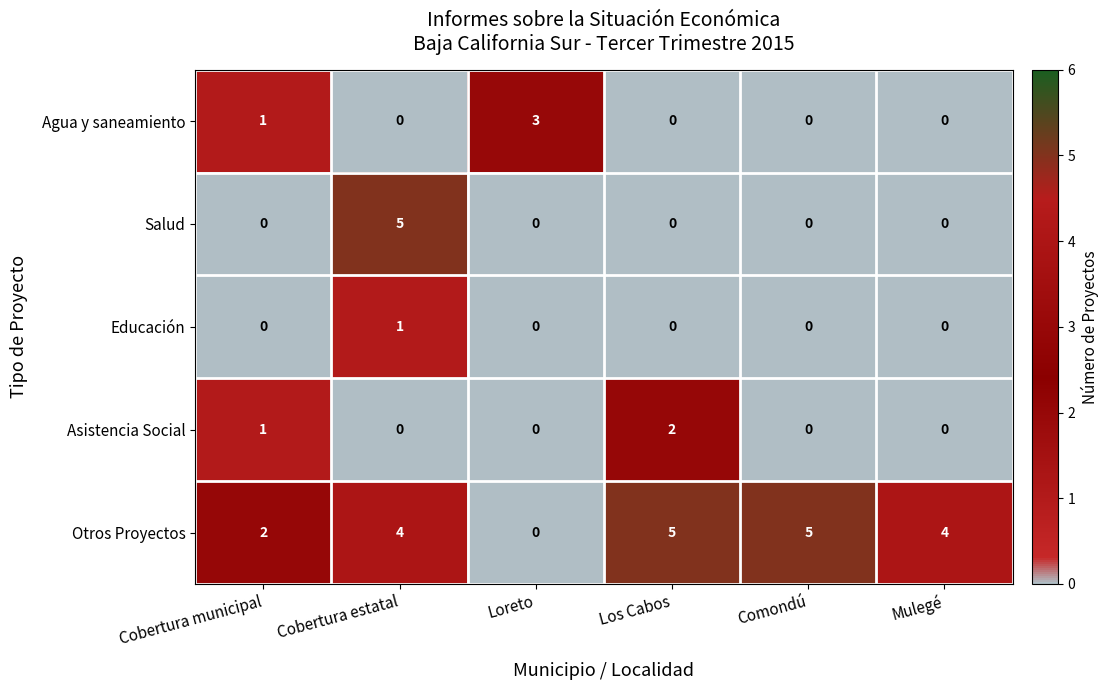

How many values in Educación are above zero?

1